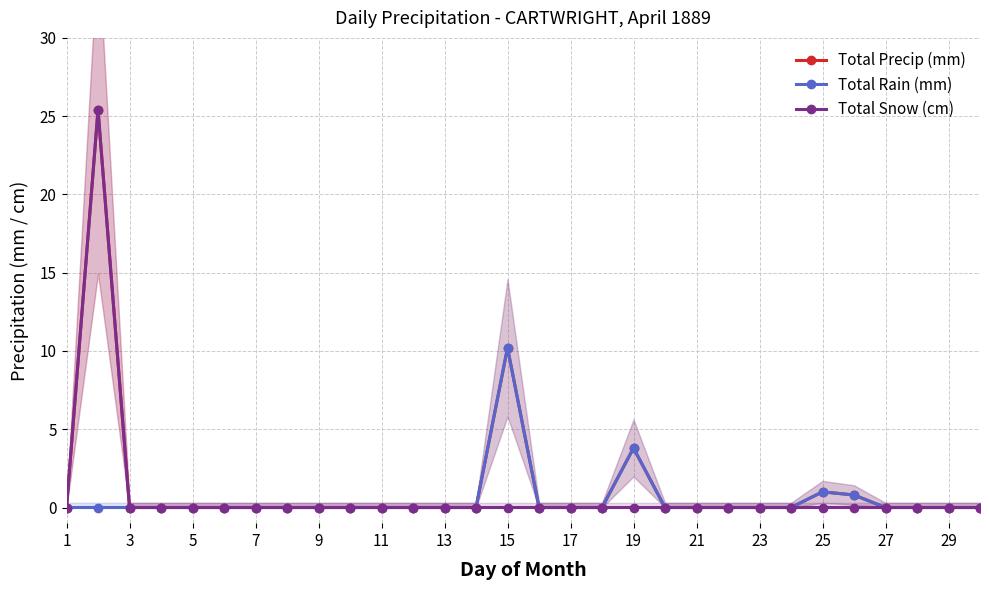

True or false: Total Rain (mm) and Total Snow (cm) cross at least once.

False